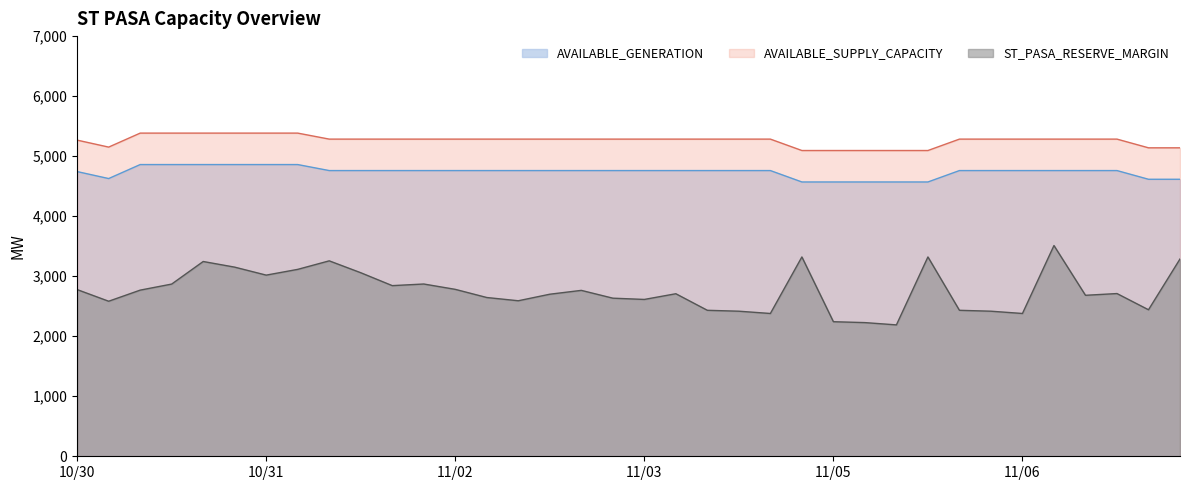

Is the value of ST_PASA_RESERVE_MARGIN at 11/02 20:00 greater than the value of AVAILABLE_GENERATION at 11/07 14:00?

No